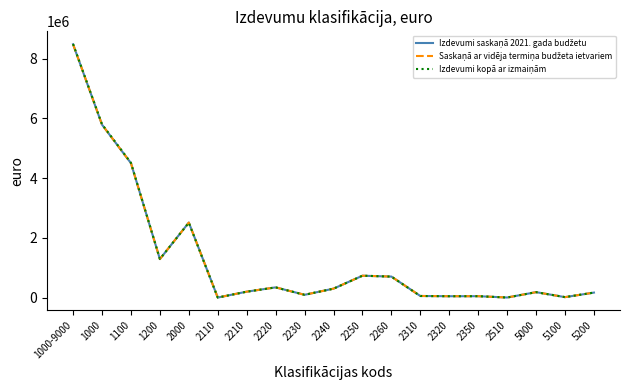

Is this an area chart (filled region under the line)?

No